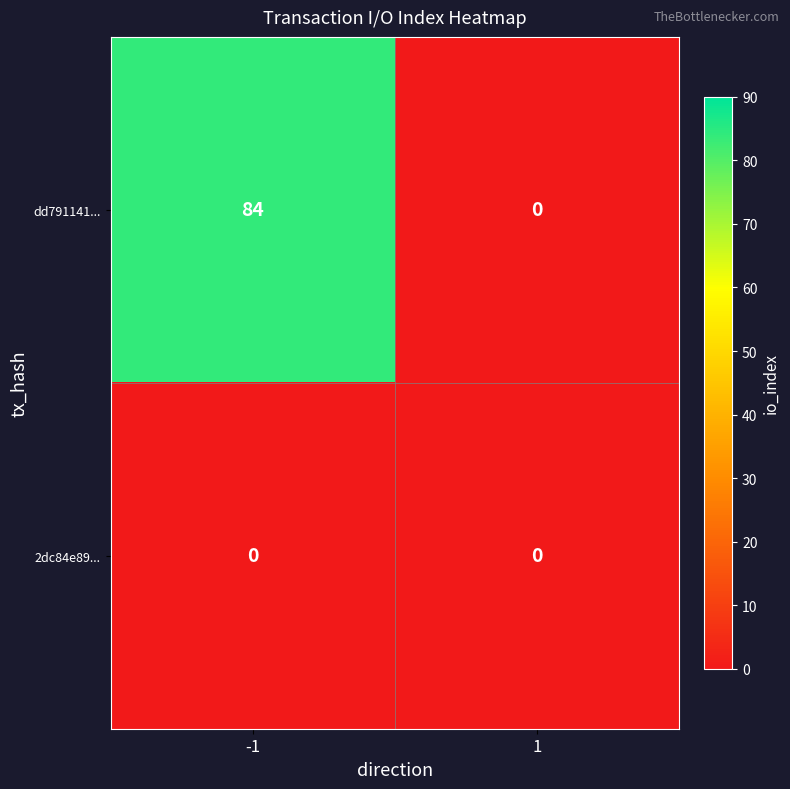

Between -1 and 1, which series saw the biggest shift?

dd791141...